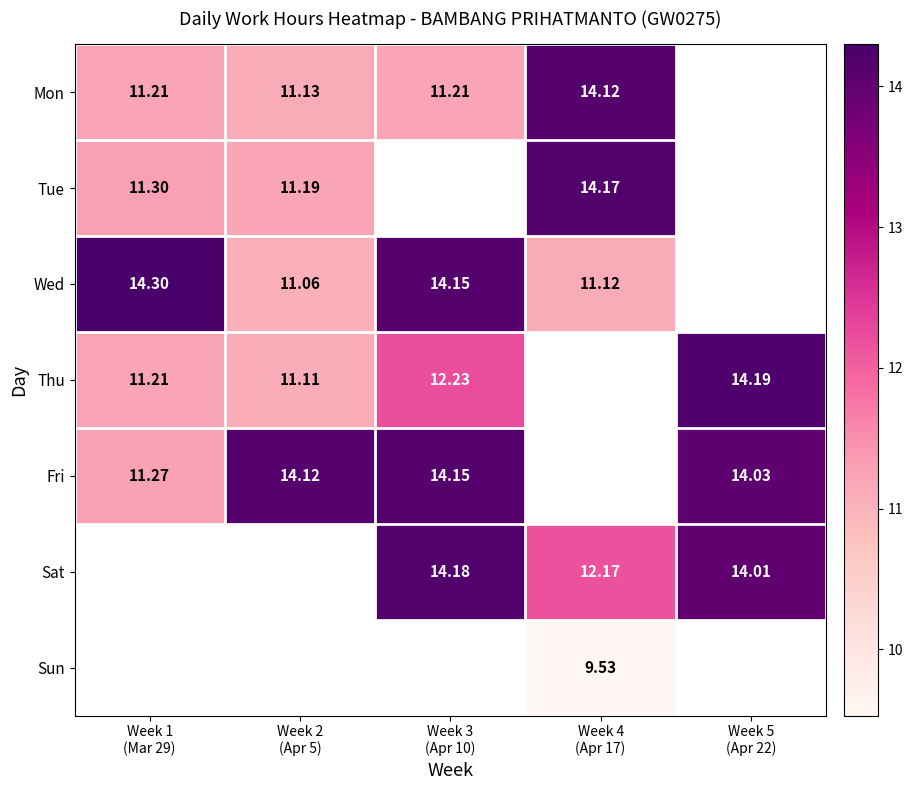

Is the value of Thu at Week 2 (Apr 5) greater than the value of Sun at Week 1 (Mar 29)?

No